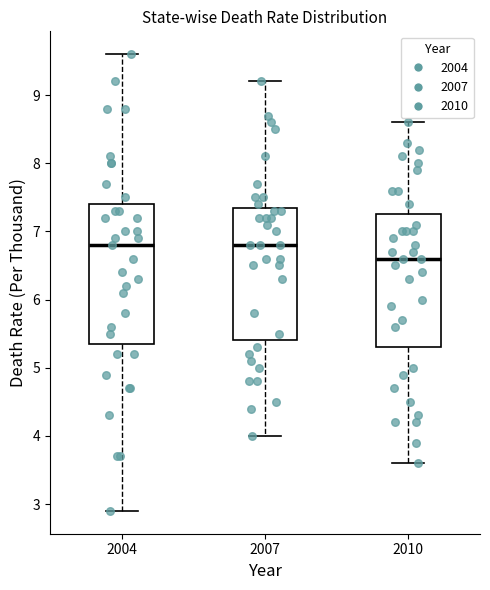

Reading left to right, transcribe this box plot: for each box, give where its median line is, the range the box spans, and where its two whiskers end, as read against the y-axis. The values are not printed on the chart, so give them approximately, as read against the axis.

2004: median 6.8, box 5.4 to 7.4, whiskers 2.9 to 9.6
2007: median 6.8, box 5.4 to 7.4, whiskers 4.0 to 9.2
2010: median 6.6, box 5.3 to 7.3, whiskers 3.6 to 8.6